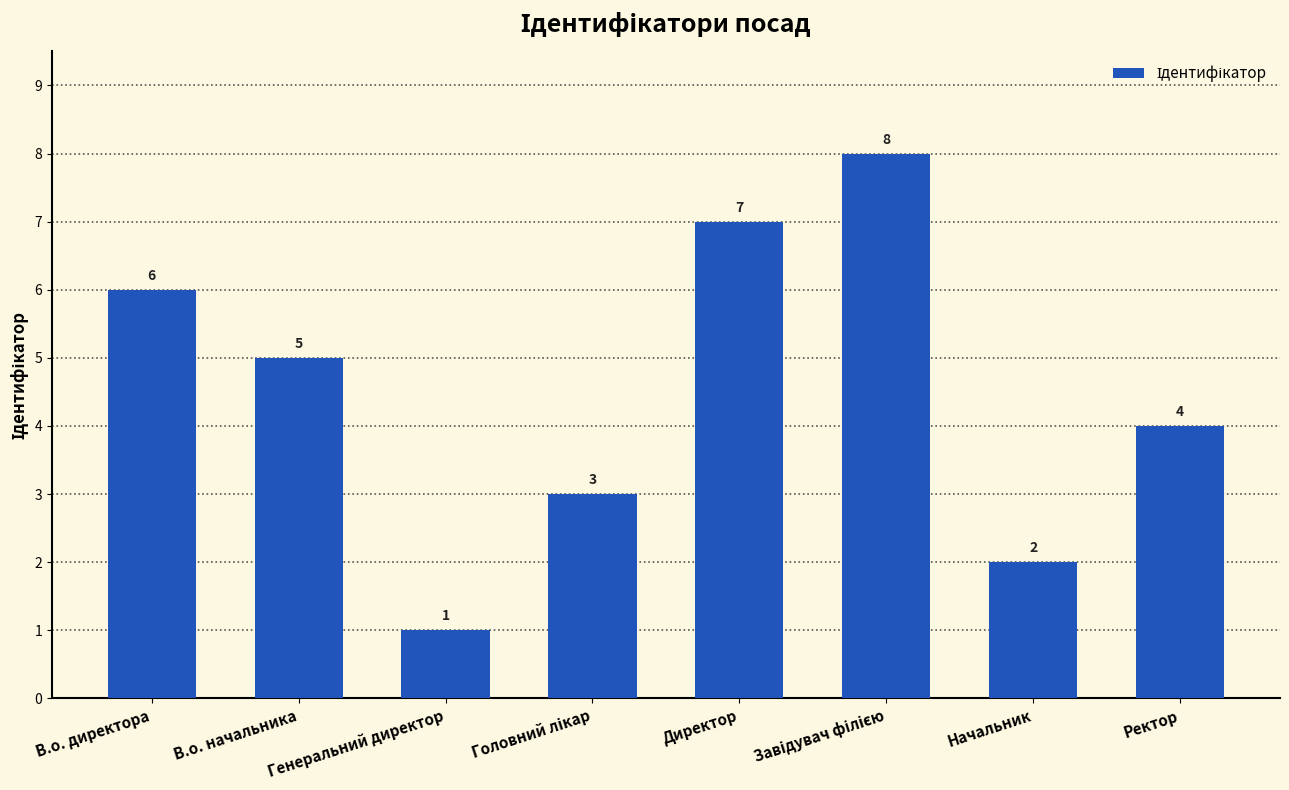

What is the difference between the second highest and second lowest values?

5